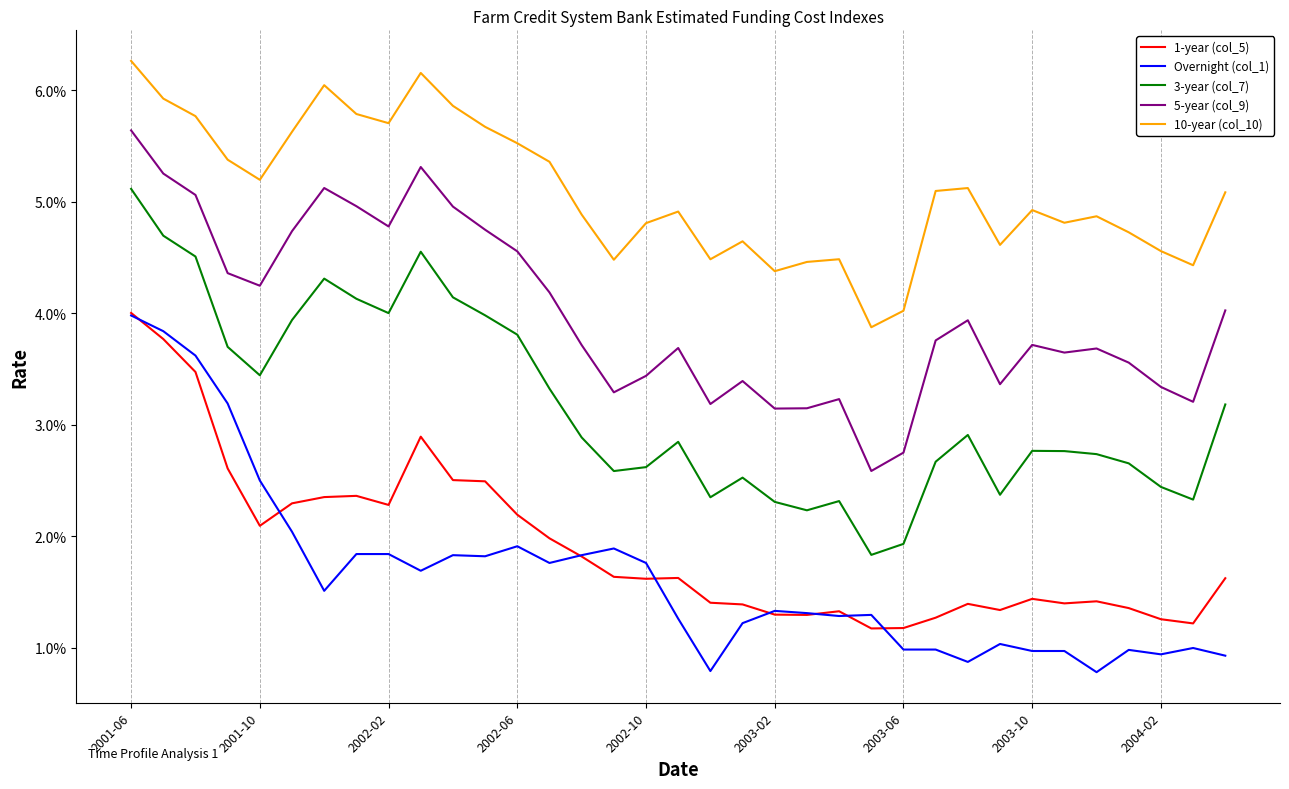

Does the chart display data point markers on the line(s)?

No